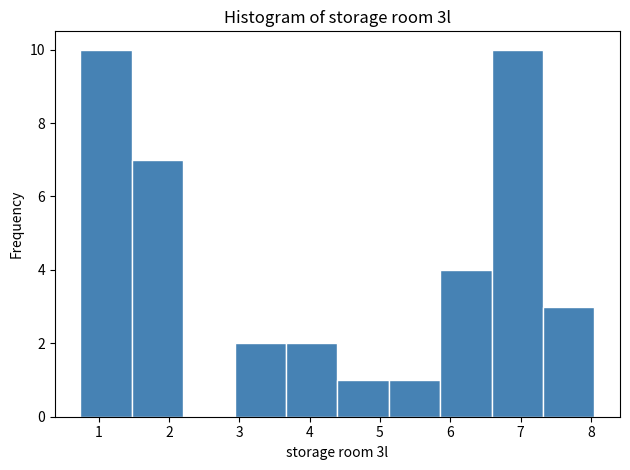

Reading left to right, transcribe this chart: for each bar, give the range it covers on the x-axis and its height. Neither the bar edges nor the heights are printed on the chart, so give them approximately, as read against the axes.

0.7 to 1.5: 10
1.5 to 2.2: 7
2.2 to 2.9: 0
2.9 to 3.7: 2
3.7 to 4.4: 2
4.4 to 5.1: 1
5.1 to 5.9: 1
5.9 to 6.6: 4
6.6 to 7.3: 10
7.3 to 8.1: 3